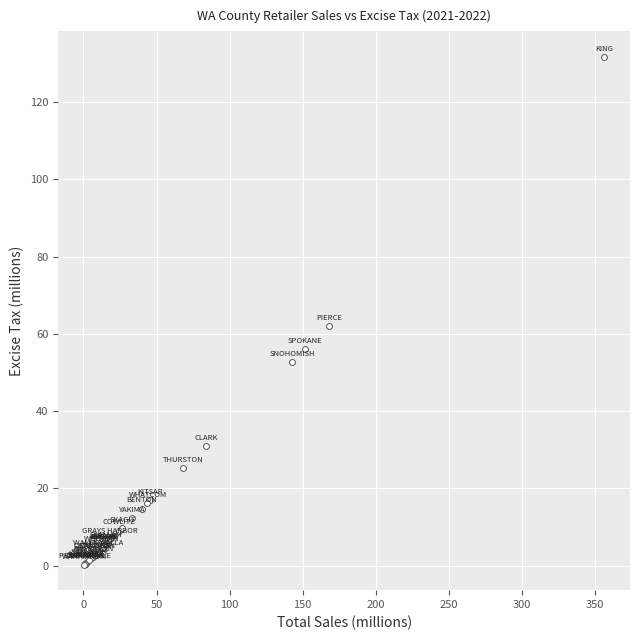

What Y value in the scatter plot is closest to 66?

62.1